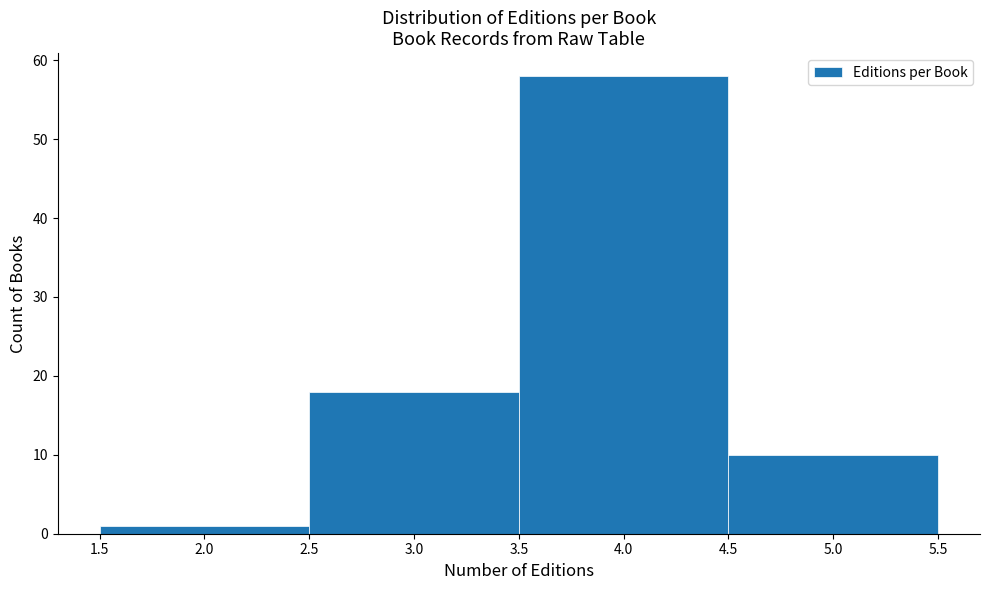

Reading left to right, list every bar in this chart as the range it spans on the x-axis followed by its height. The values are not printed on the chart, so give them approximately, as read against the axis.

1.5 to 2.5: 1
2.5 to 3.5: 18
3.5 to 4.5: 58
4.5 to 5.5: 10